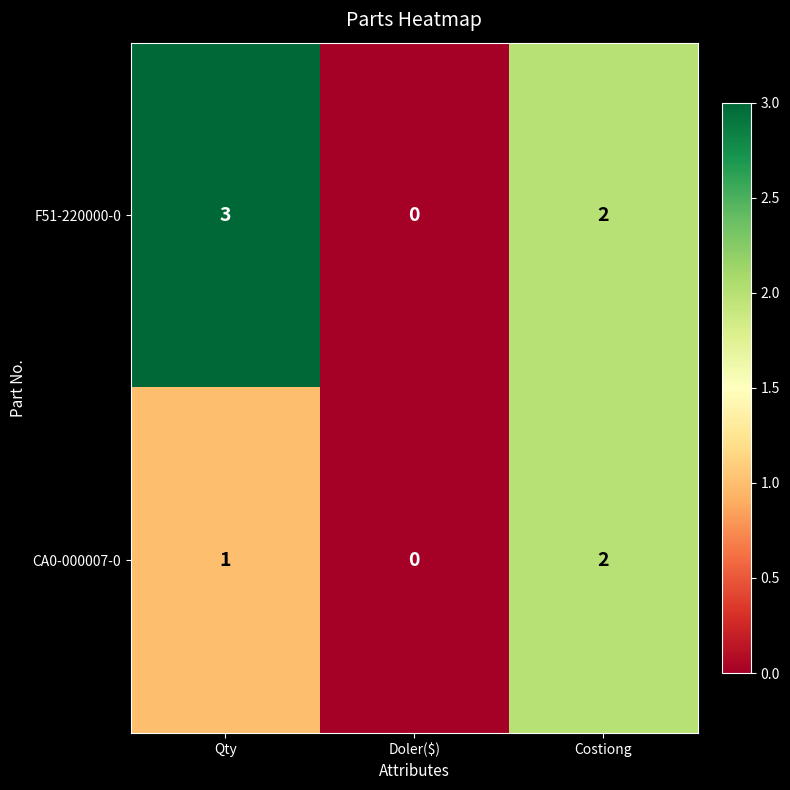

Where is F51-220000-0 nearest to the value 1?

Doler($)